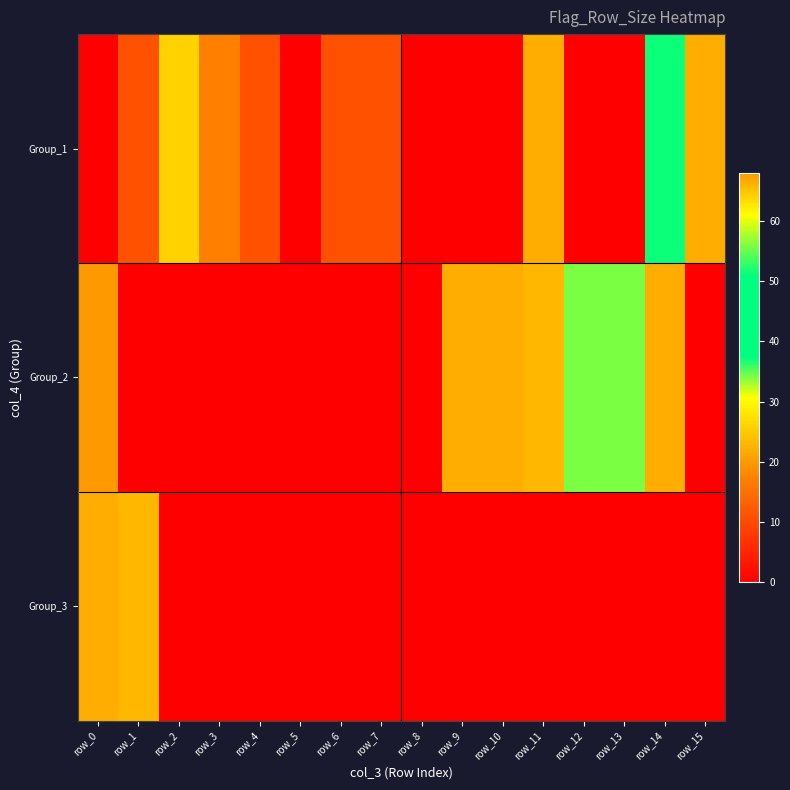

What is the greatest value displayed?

68